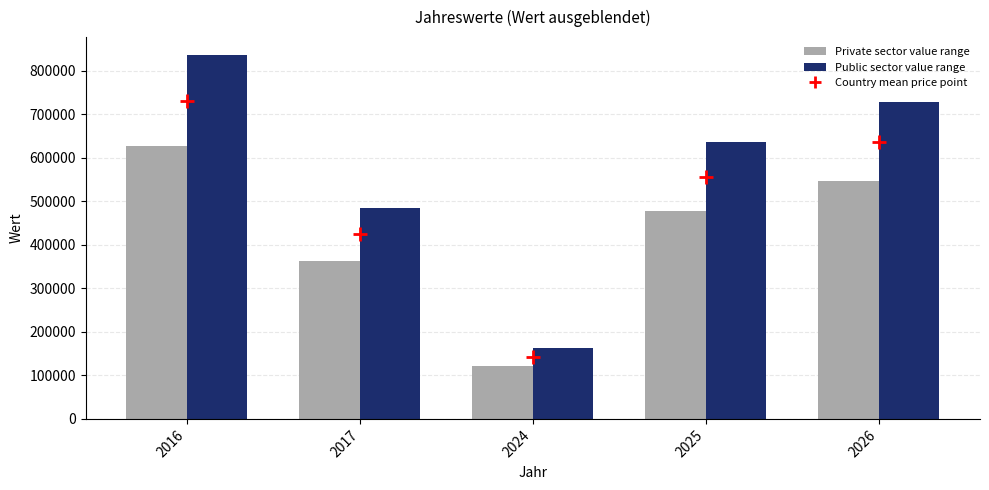

What is the approximate value of Public sector value range at 2017?

484888.0